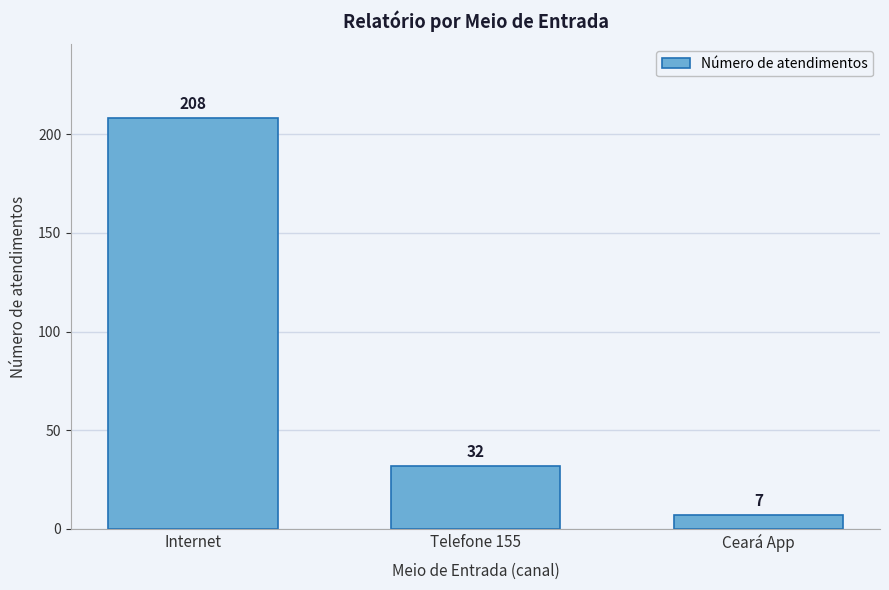

Reading right to left, list all the values displayed in this chart.

7	32	208